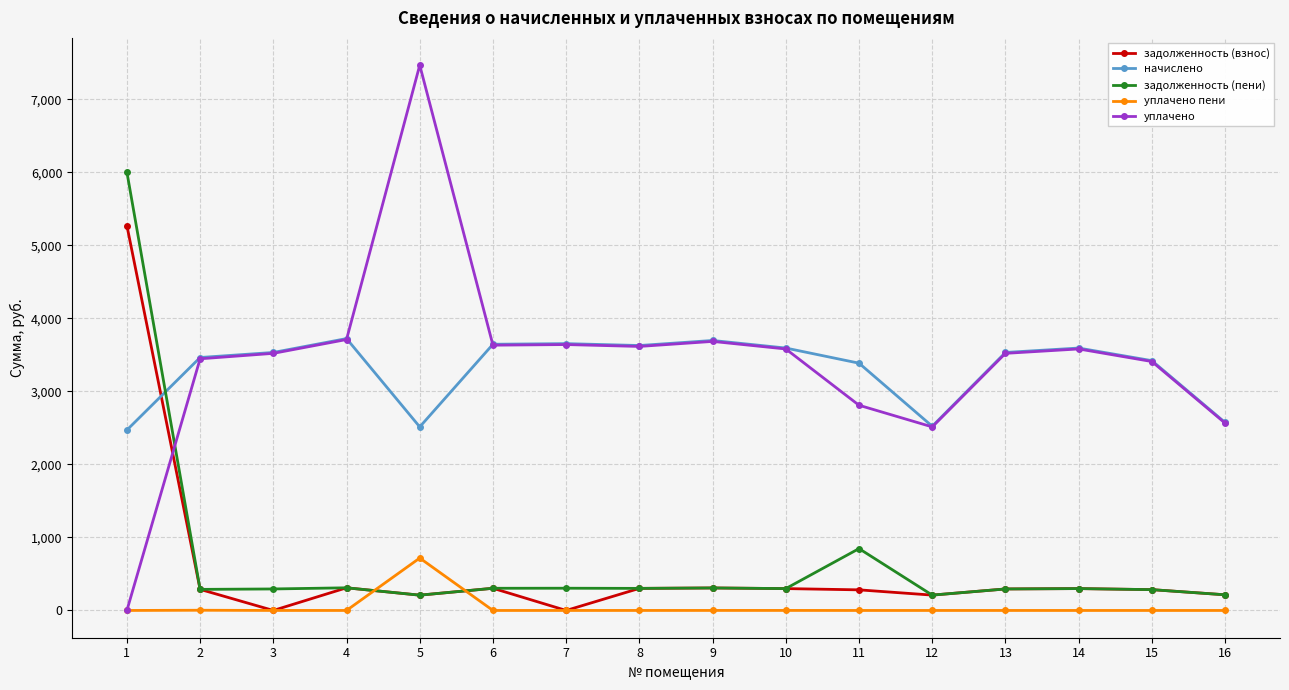

What is the greatest value displayed?

7468.9